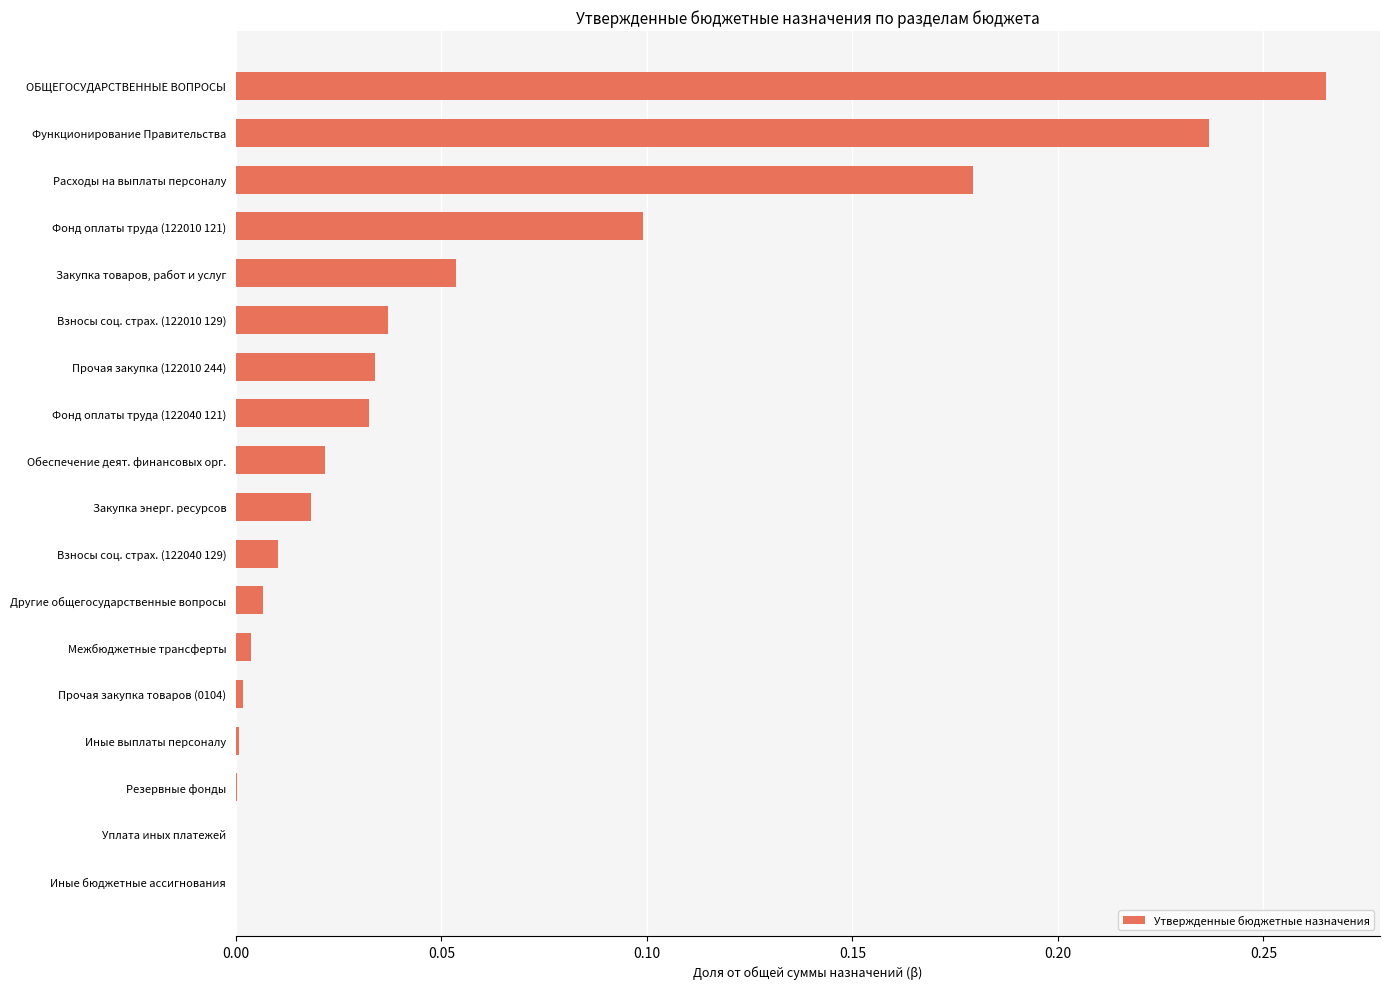

Which has a higher value, Фонд оплаты труда (122010 121) or Обеспечение деят. финансовых орг.?

Фонд оплаты труда (122010 121)